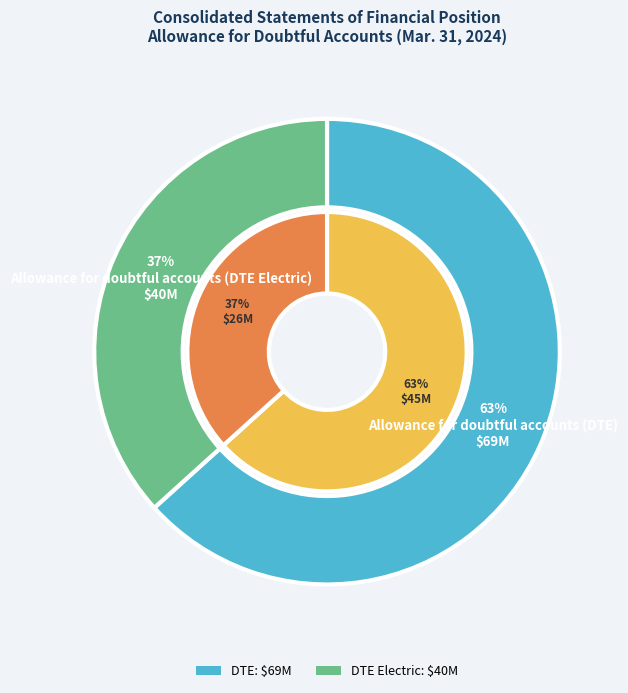

Approximately how many times larger is the value at Allowance for doubtful accounts (DTE Electric) compared to Allowance for doubtful accounts (DTE)?

0.6